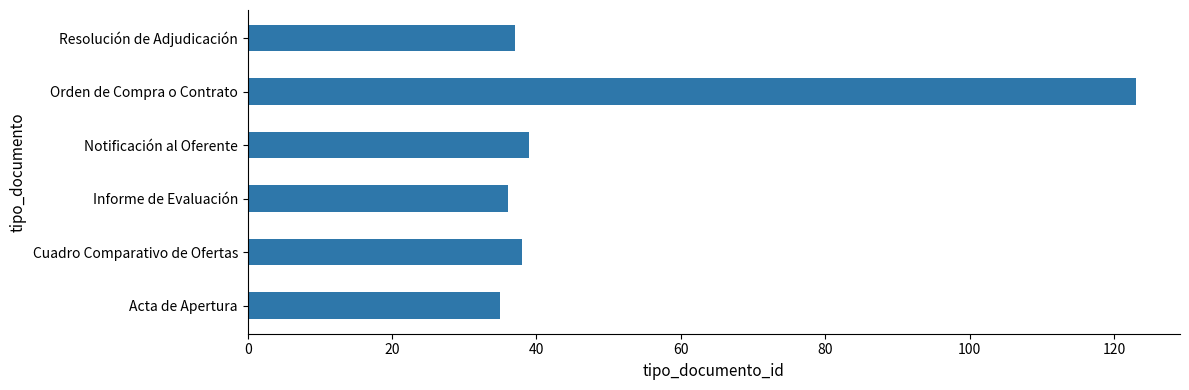

Count the number of data series in this chart.

1